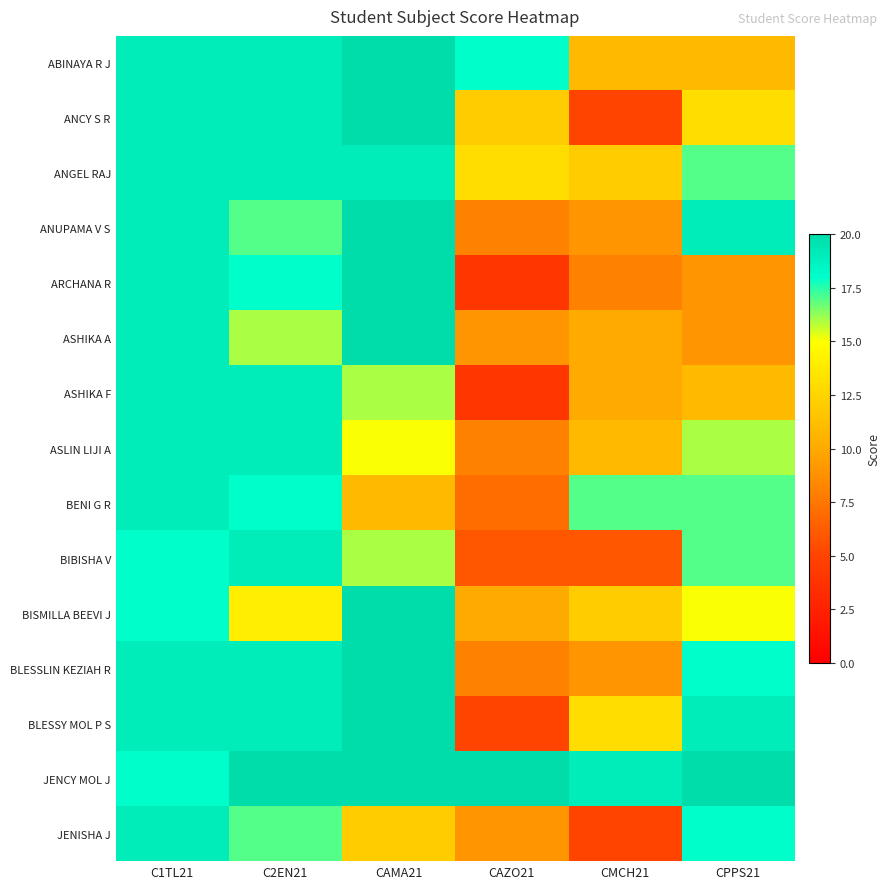

Which series has the largest range (max minus min)?

ARCHANA R